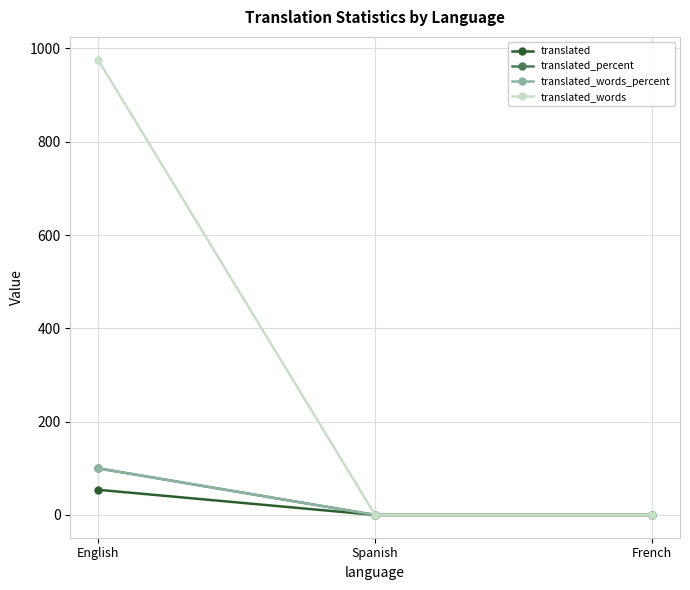

Reading left to right, what are all the values shown in this chart?

translated: English=54	Spanish=0	French=0
translated_percent: English=100	Spanish=0	French=0
translated_words_percent: English=100	Spanish=0	French=0
translated_words: English=976	Spanish=0	French=0